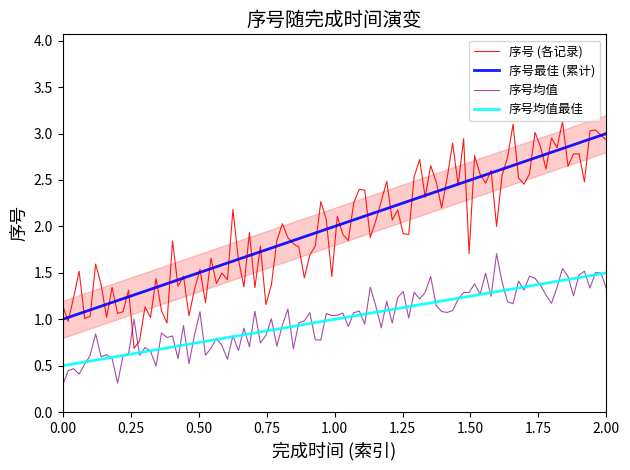

What is the lowest value of the 序号均值最佳 series?

0.5